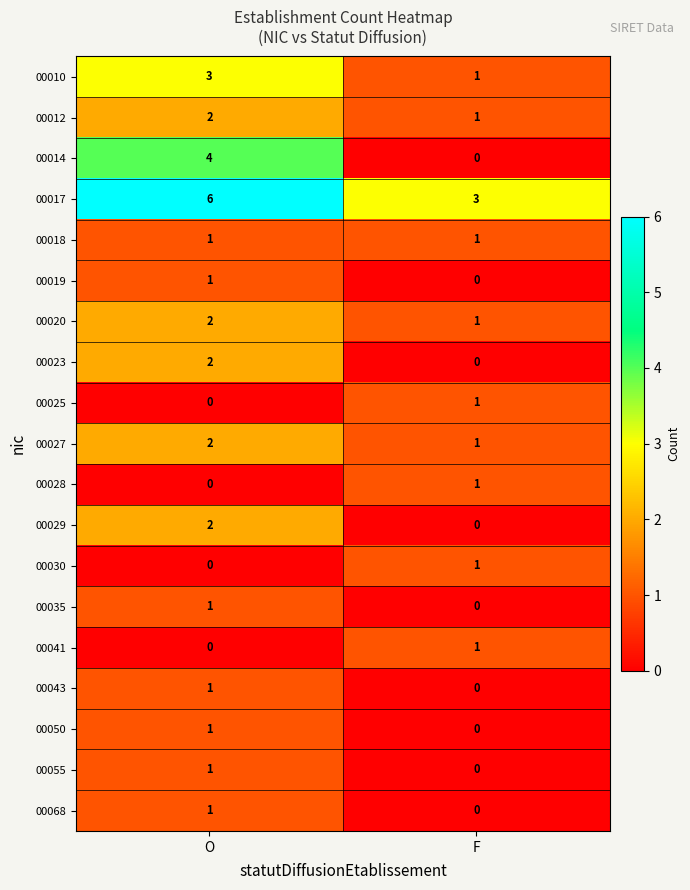

What is the sum of the 00014 values at O and F?

4